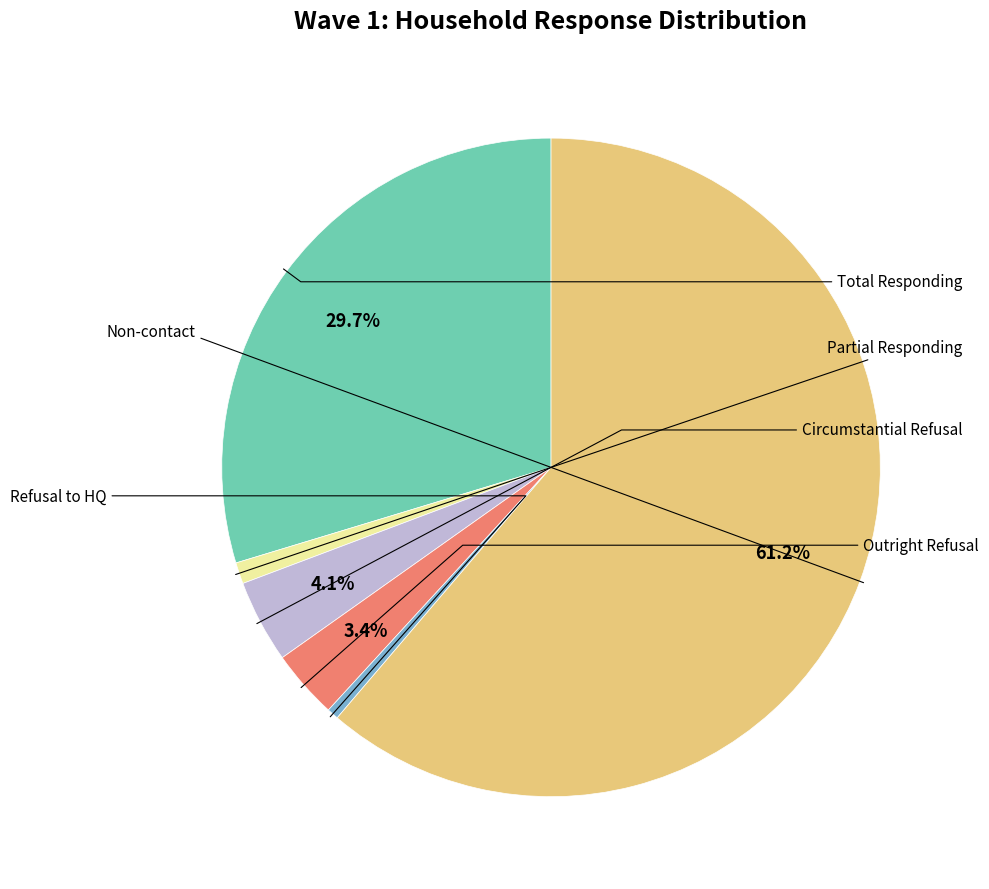

What percentage is NOT represented by Non-contact?

38.8%